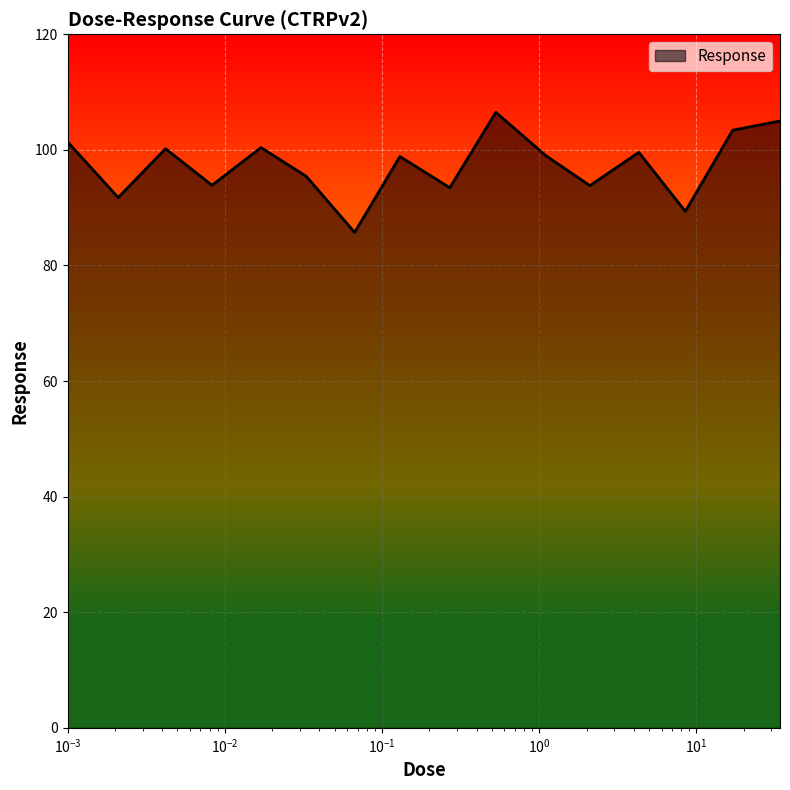

What is the smallest value displayed?

85.7